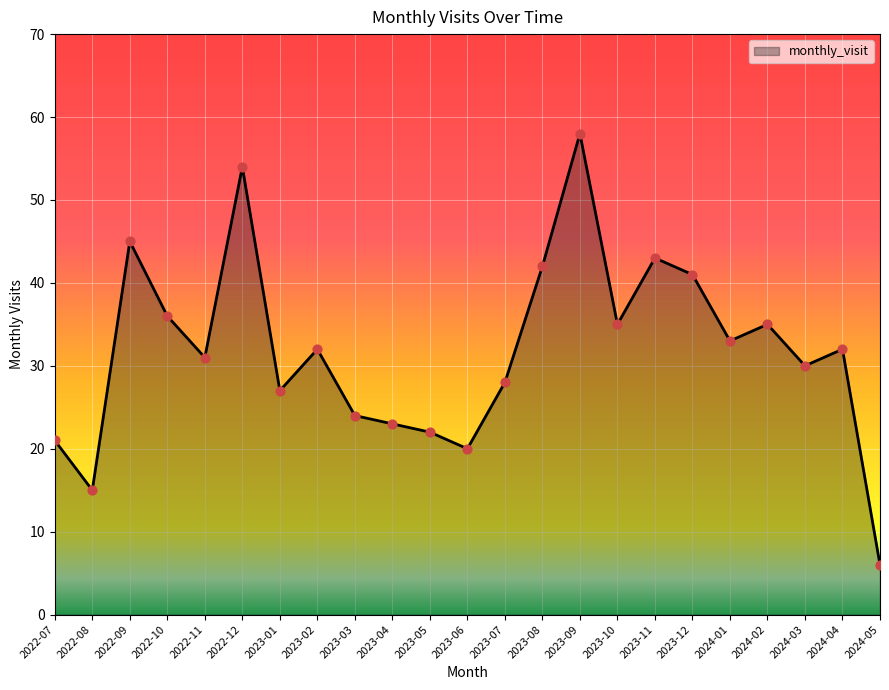

What is the ratio of the value at 2023-09 to the value at 2023-01?

2.1